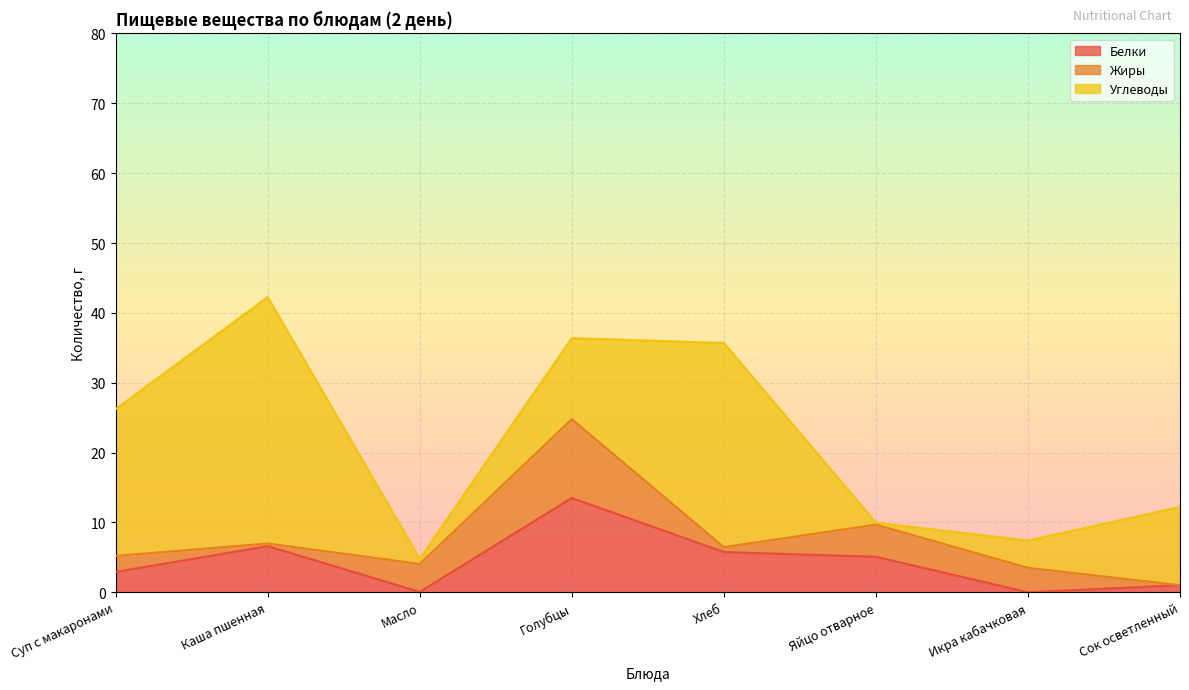

At which label does Белки reach its peak?

Голубцы